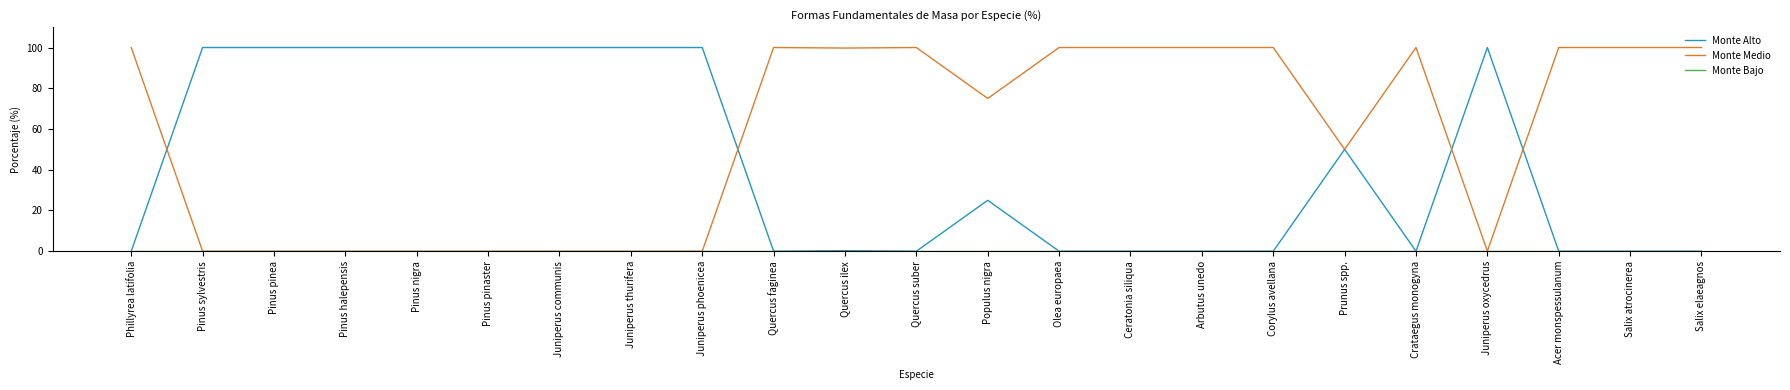

The value of Monte Alto at Quercus faginea is 0.0. True or false?

True